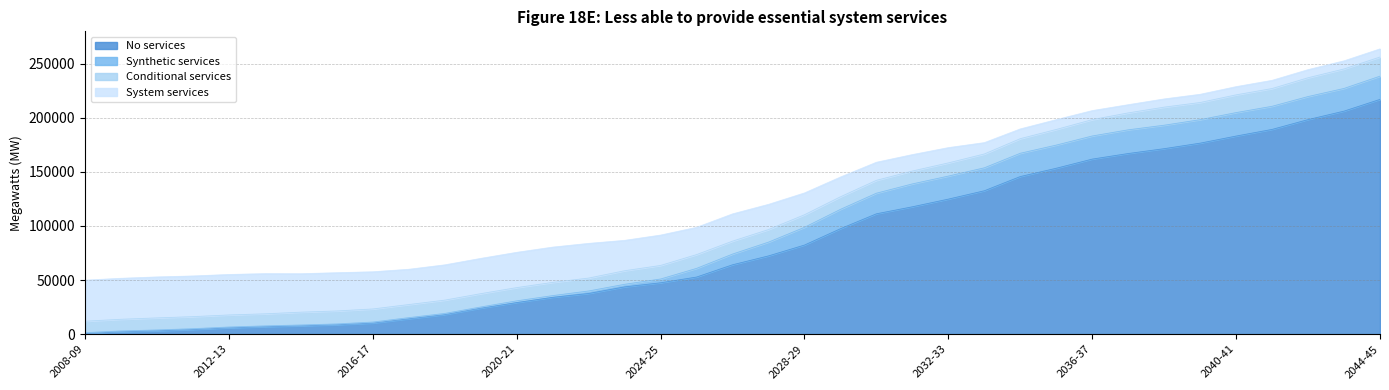

At which label does No services reach its peak?

2044-45